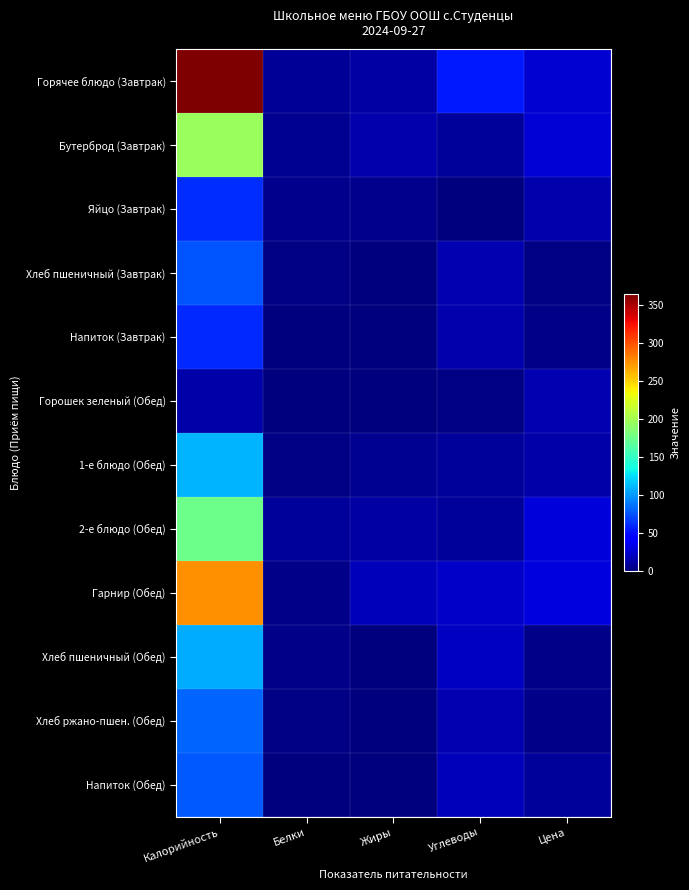

Which series has the largest range (max minus min)?

Горячее блюдо (Завтрак)